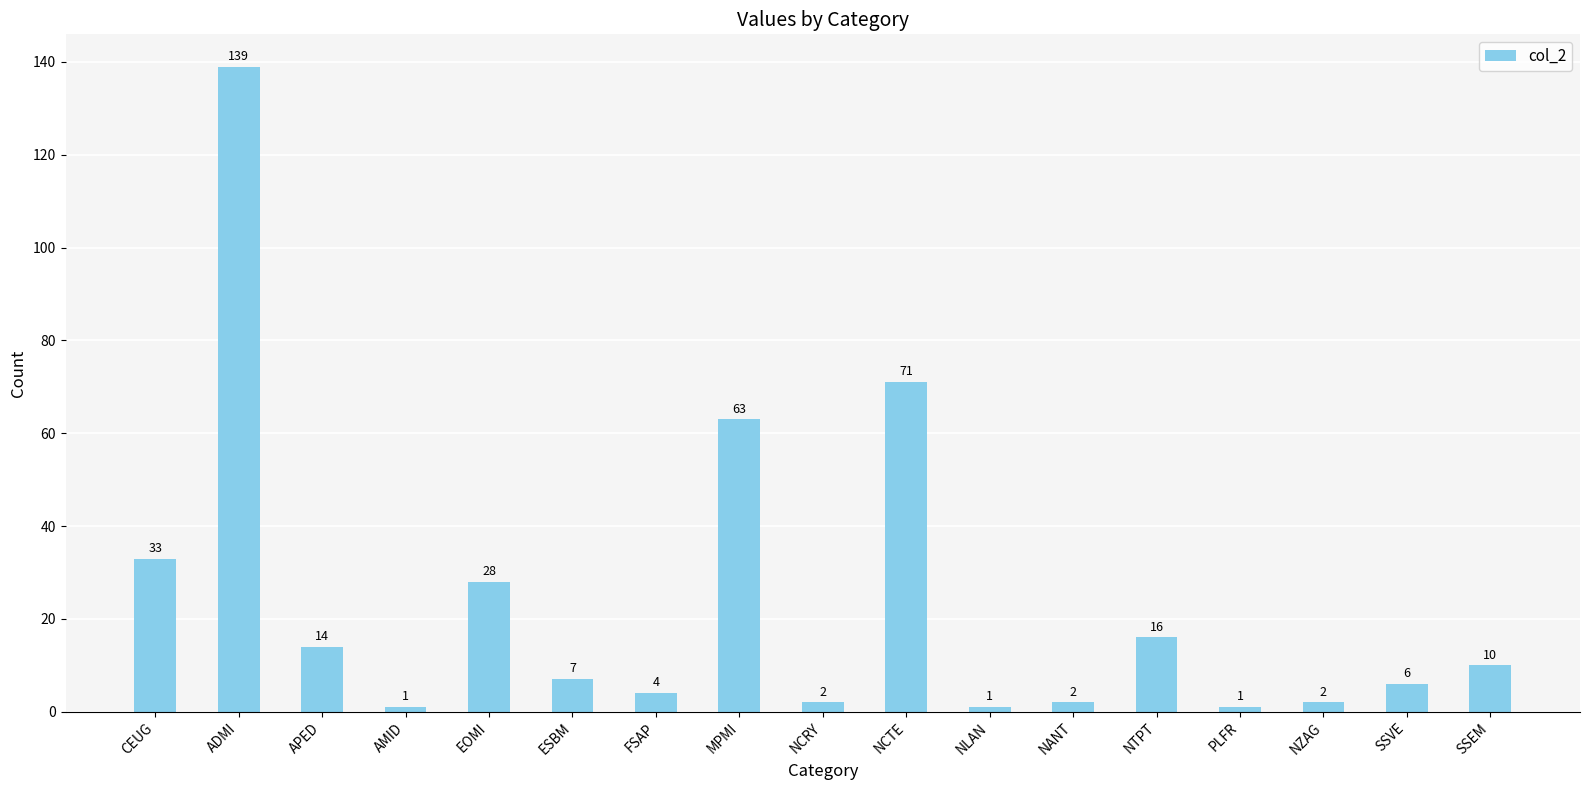

What position from the right is PLFR?

4